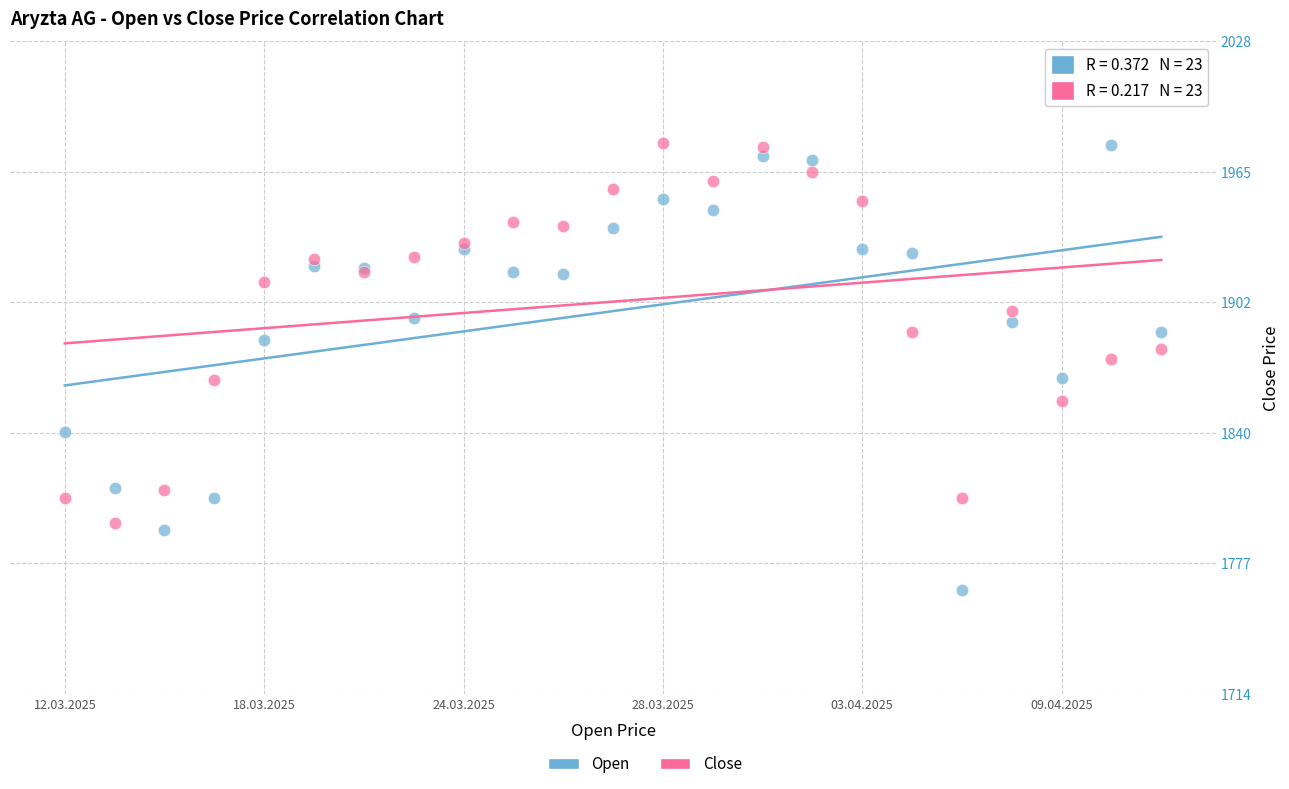

Which series reaches the minimum Y coordinate?

Open